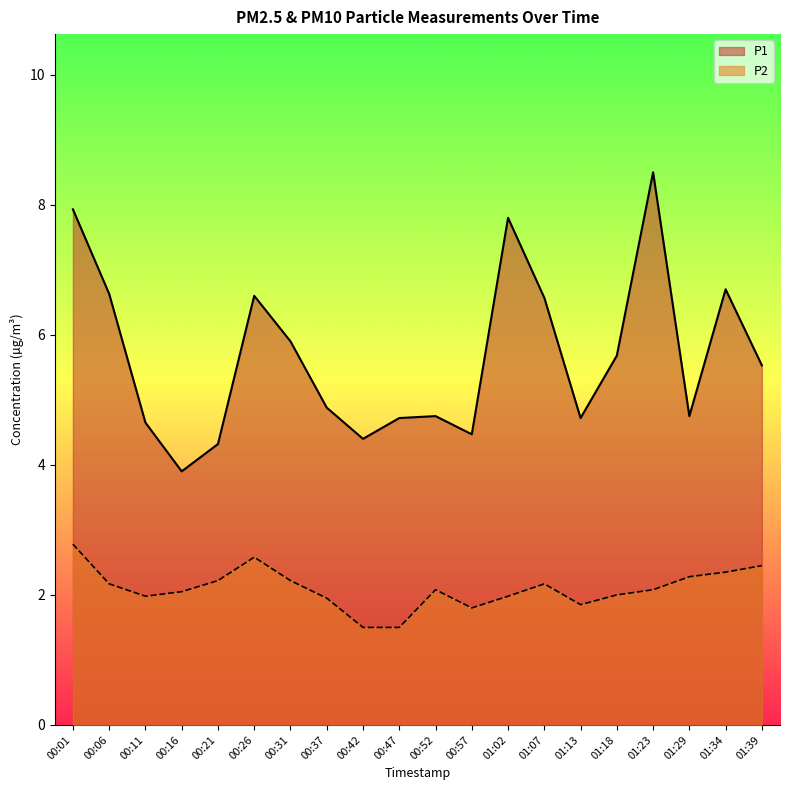

Which has a higher value, 01:34 or 01:07?

01:34